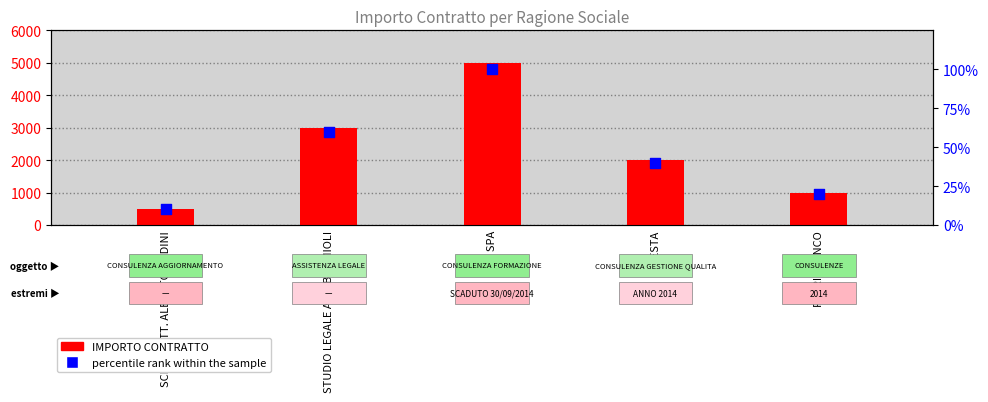

What is the total value across all series at FERRI FRANCO?

1020